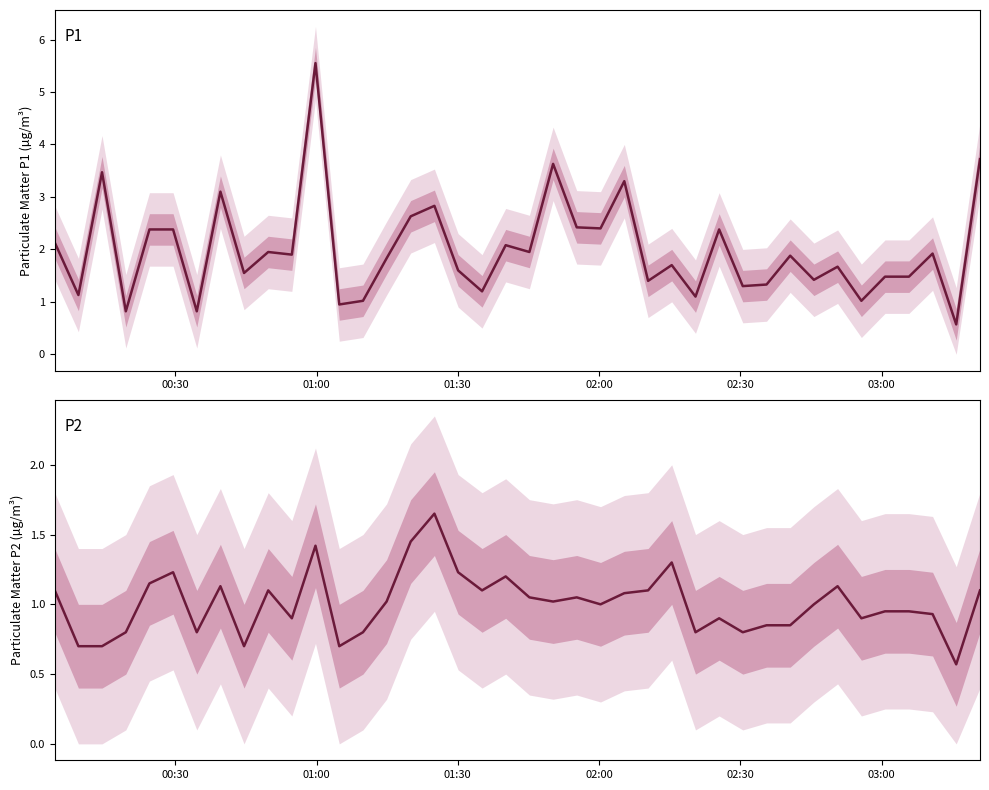

How many distinct data groups are displayed?

2